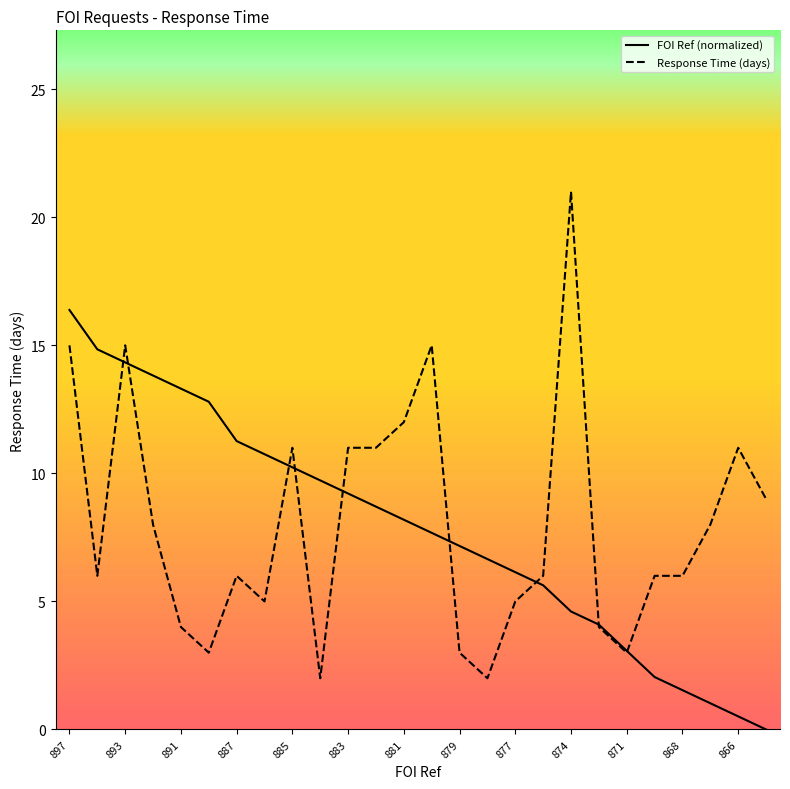

Which series has the widest spread of values?

Response Time